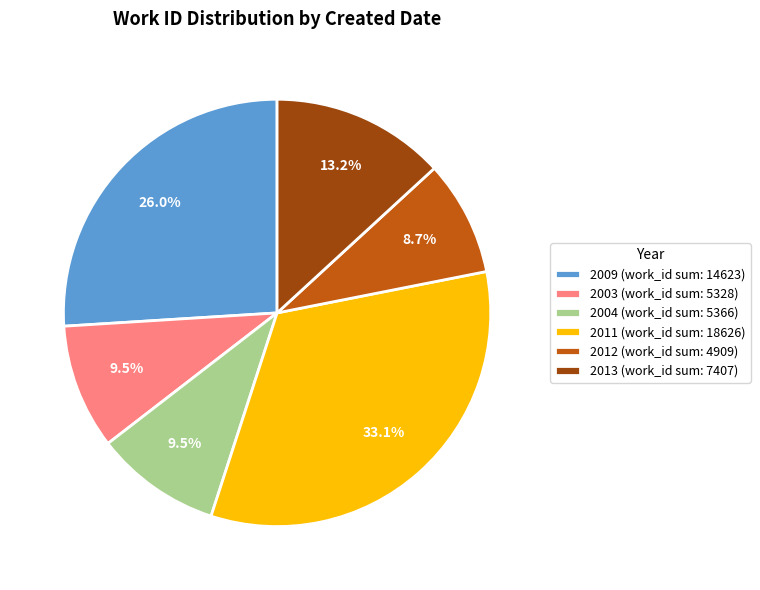

How many segments does this pie chart have?

6